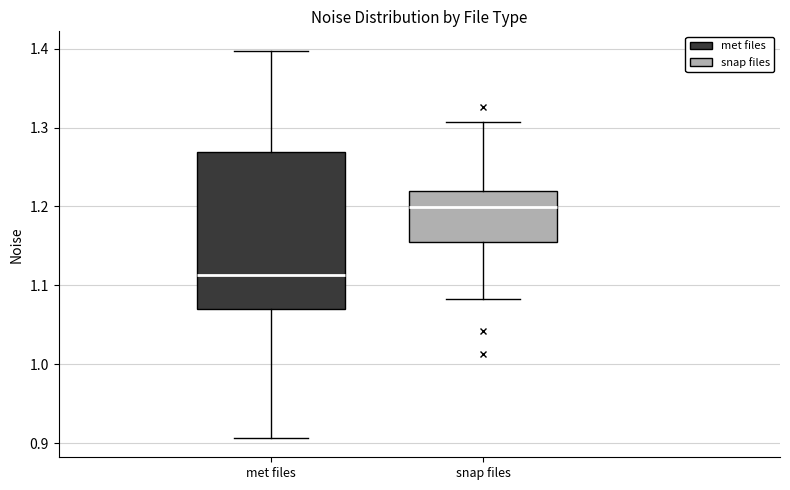

Reading left to right, transcribe this box plot: for each box, give where its median line is, the range the box spans, and where its two whiskers end, as read against the y-axis. The values are not printed on the chart, so give them approximately, as read against the axis.

met files: median 1.11, box 1.07 to 1.27, whiskers 0.91 to 1.40
snap files: median 1.20, box 1.15 to 1.22, whiskers 1.08 to 1.31